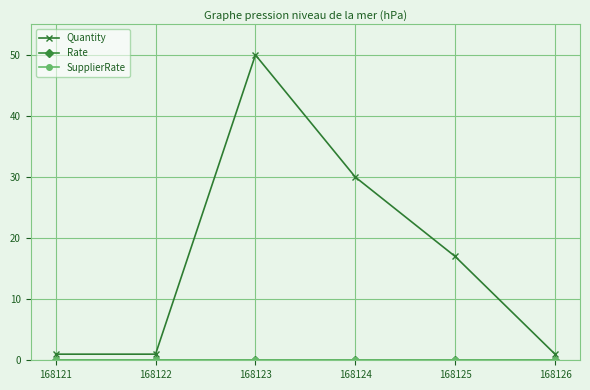

Which series has the largest range (max minus min)?

Quantity